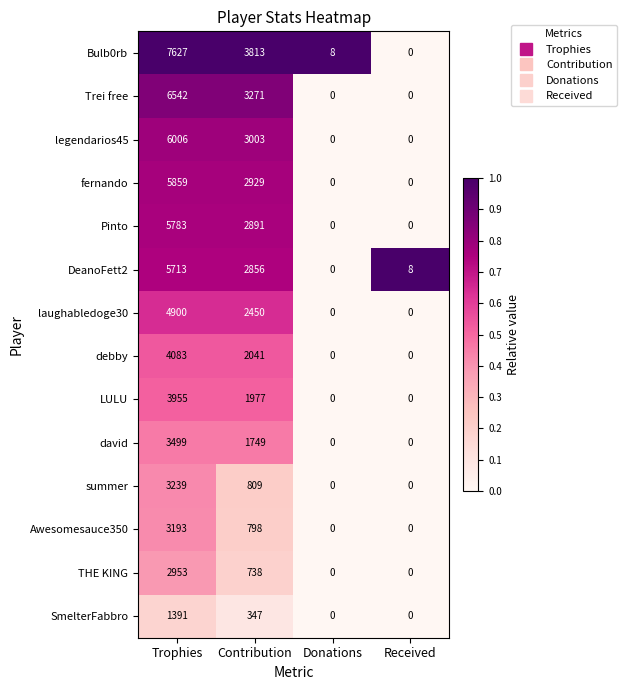

What is the difference between the maximum and second lowest values in the LULU series?

3955